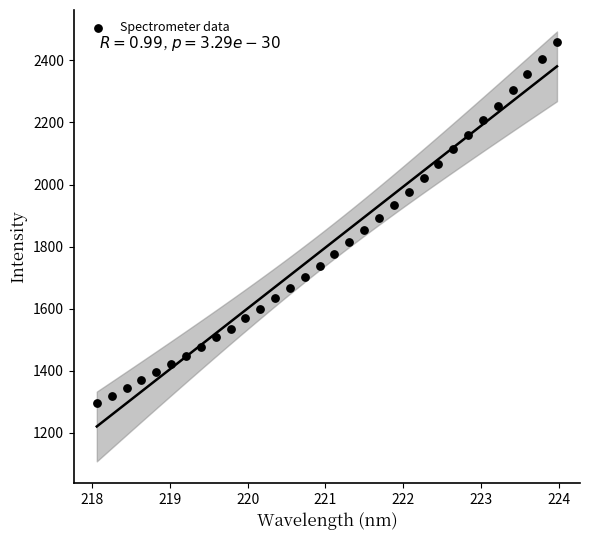

What is the range of Y values (max minus min)?

1163.6